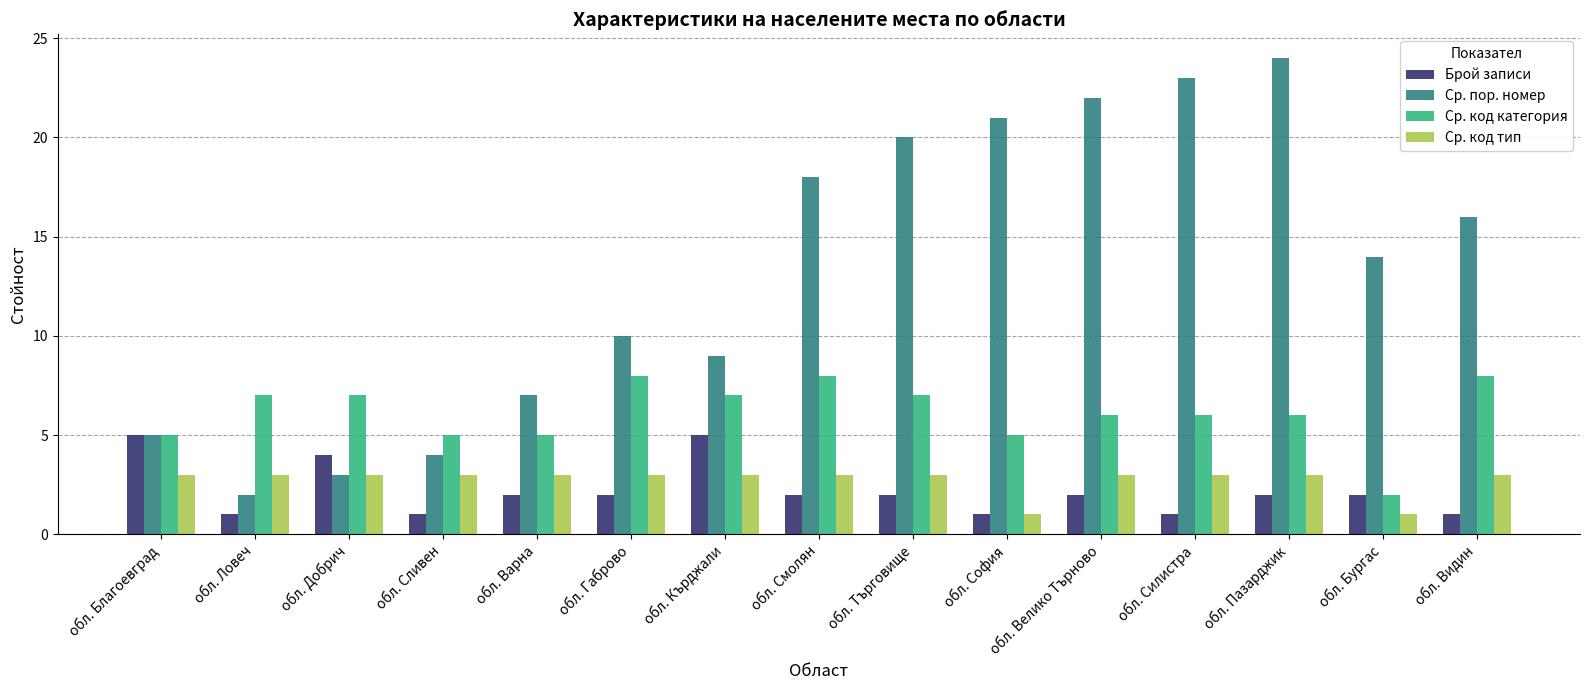

Rank the series by their maximum value, from lowest to highest.

Ср. код тип, Брой записи, Ср. код категория, Ср. пор. номер